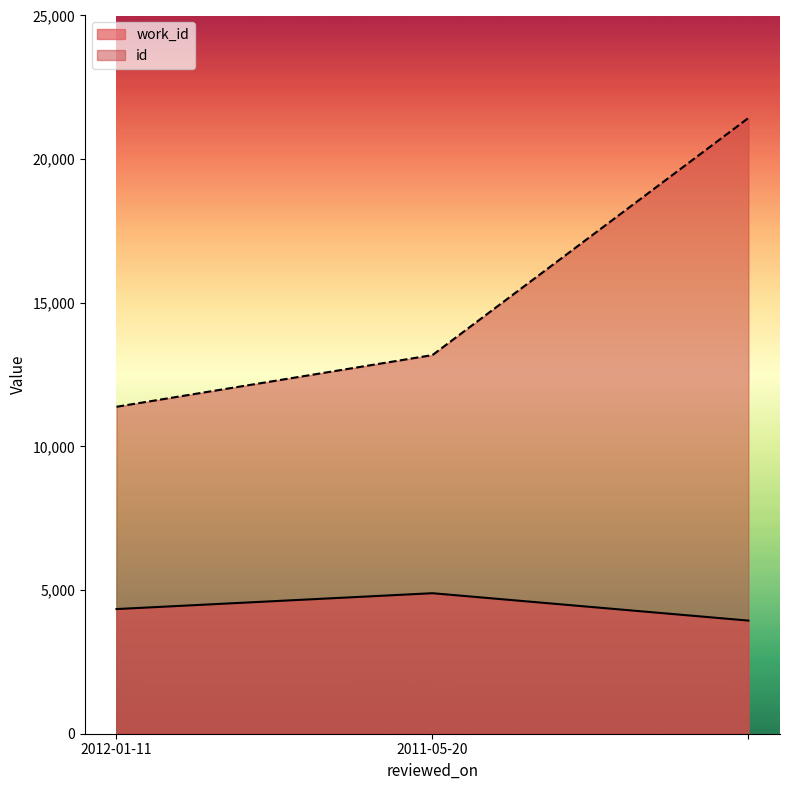

What position from the left is 2011-05-20?

2